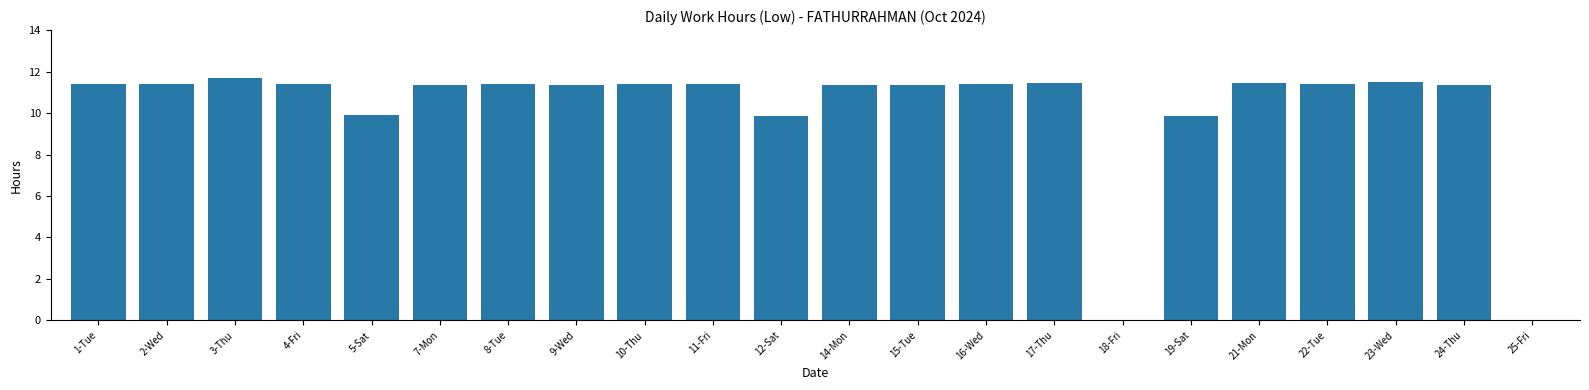

At which category does the chart reach its peak across all series?

3-Thu